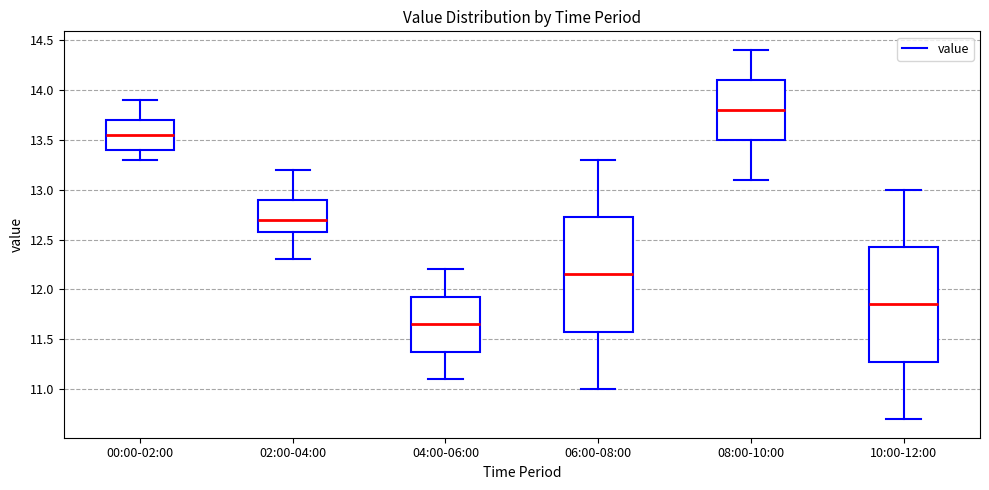

Which box has the lowest median line?

04:00-06:00